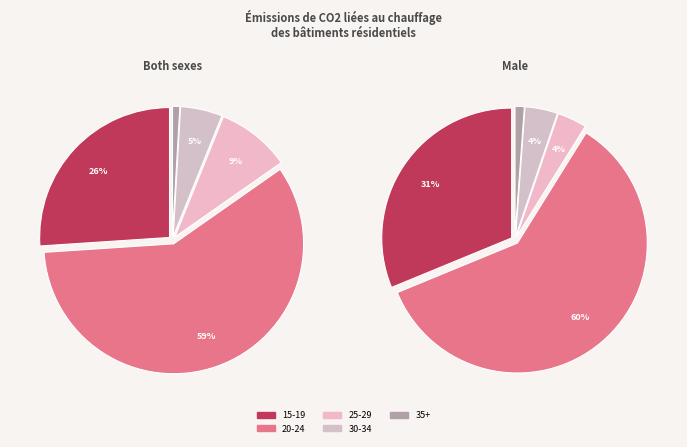

What is the largest slice in the pie chart?

@20-24